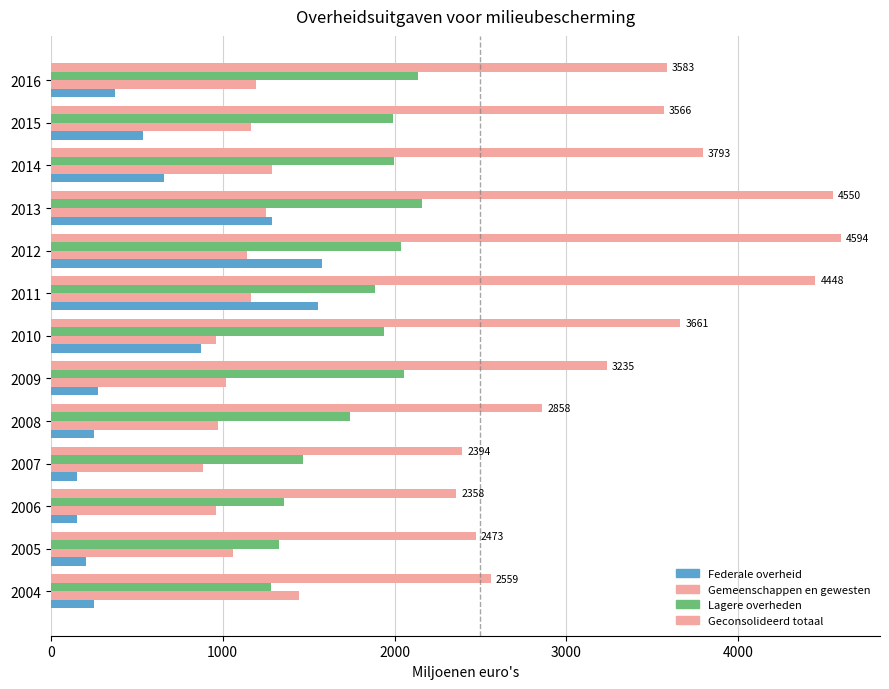

How many values in the Geconsolideerd totaal series exceed 3566?

7